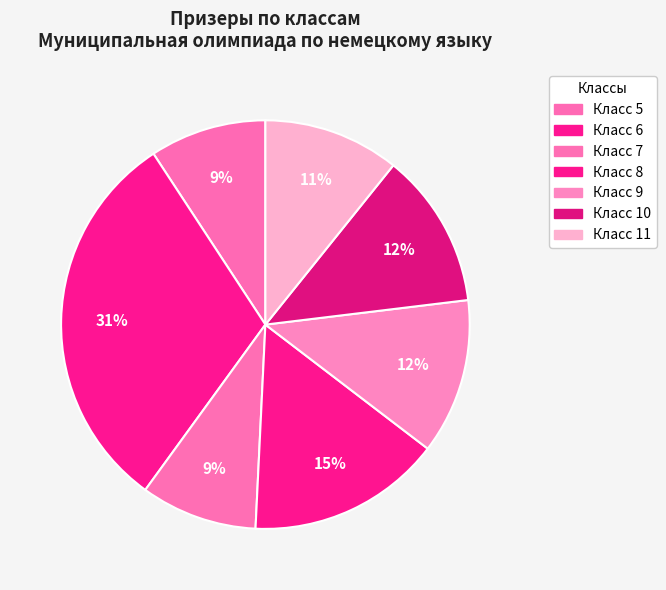

Which category has the smallest portion of the pie?

5